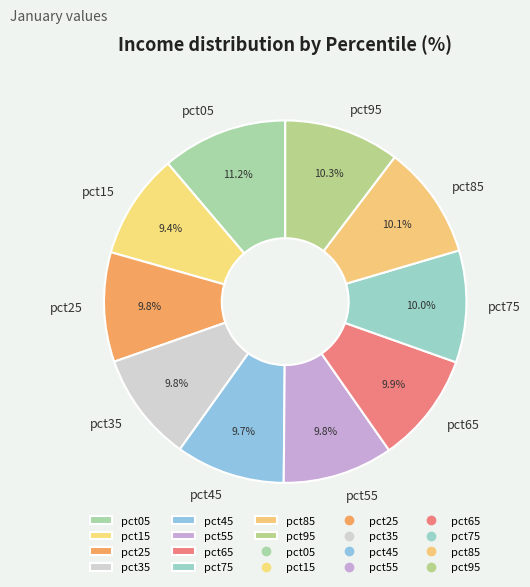

What percentage is the pct55 slice, to the nearest percent?

10%